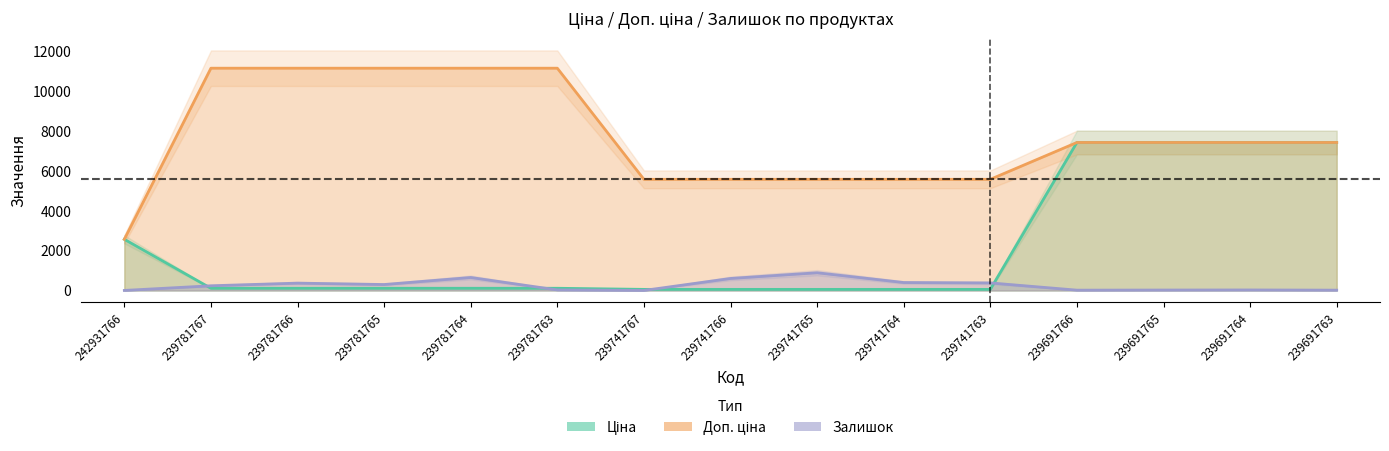

List the series in order of their overall mean, lowest first.

Залишок, Ціна, Доп. ціна